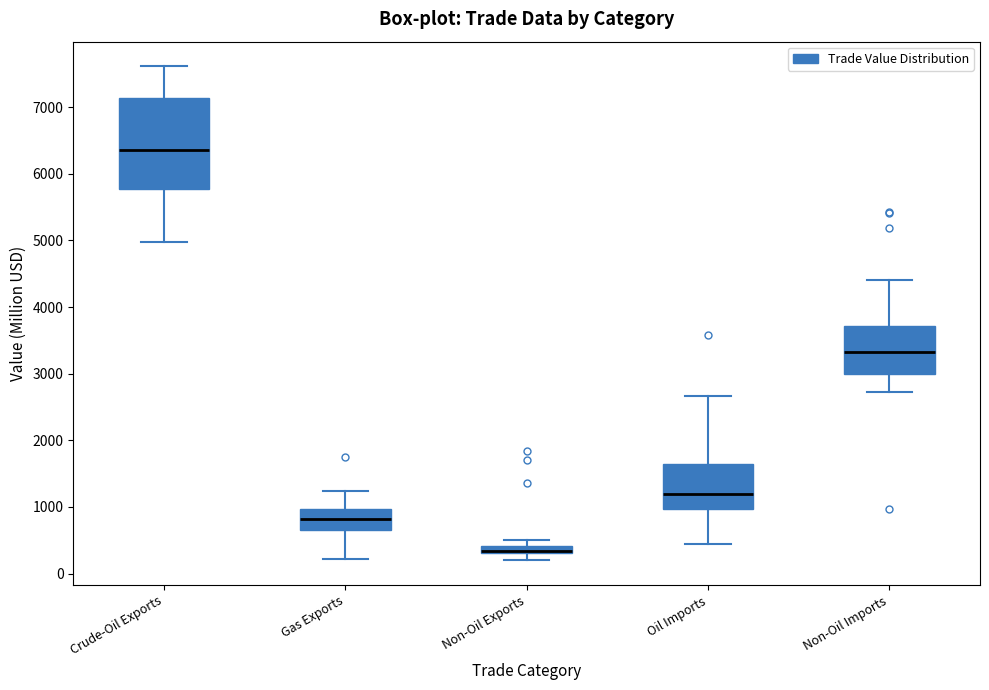

Where does the lower whisker of the box for Crude-Oil Exports end on the y-axis? The values are not printed on the chart, so give them approximately, as read against the axis.

5000